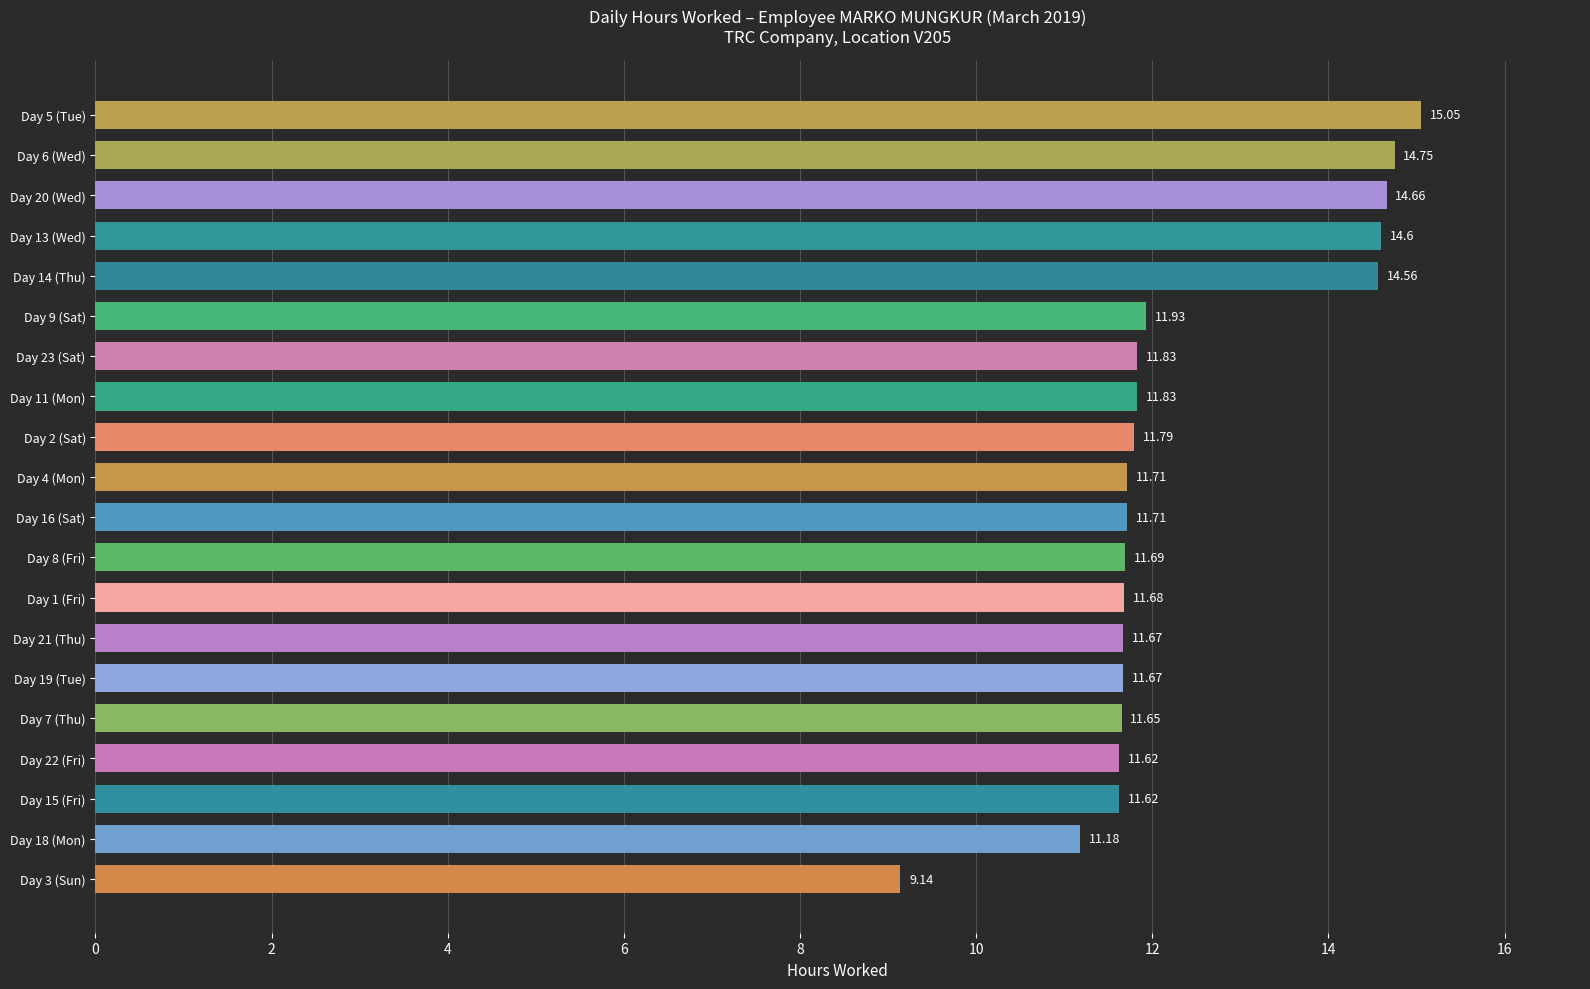

What is the sum of the values at Day 11 (Mon) and Day 23 (Sat)?

23.7